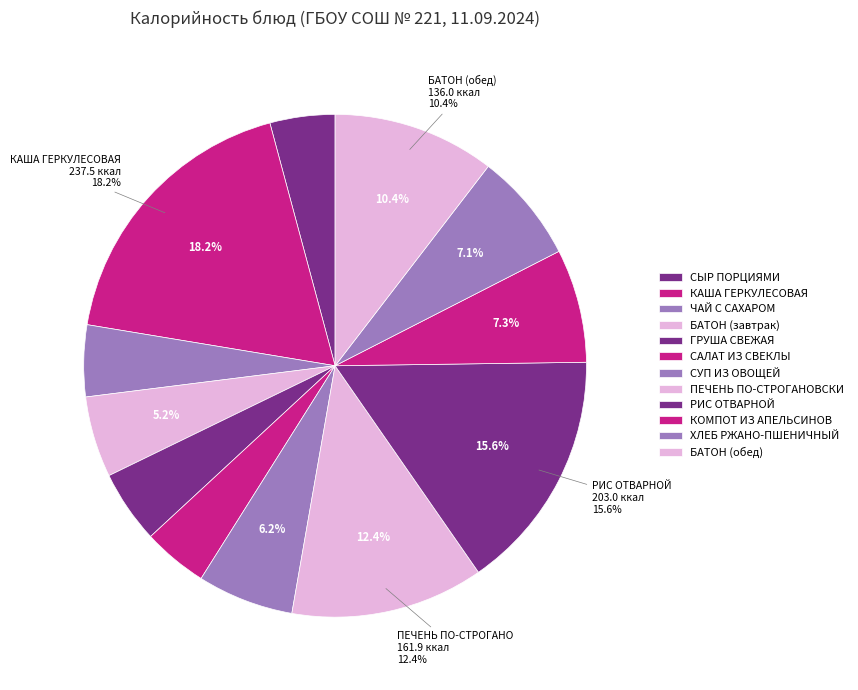

How many slices are in this pie chart?

12